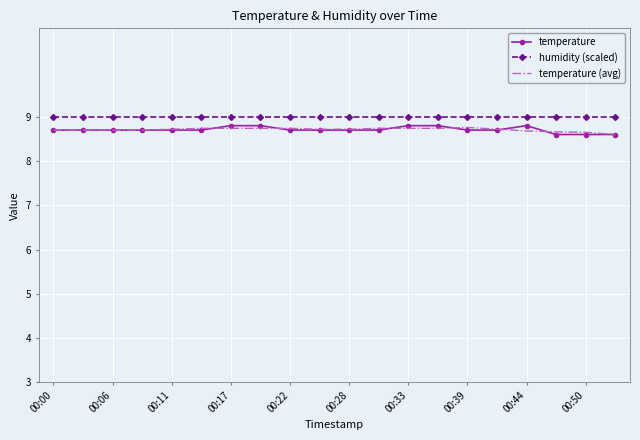

True or false: temperature and humidity (scaled) cross at least once.

False